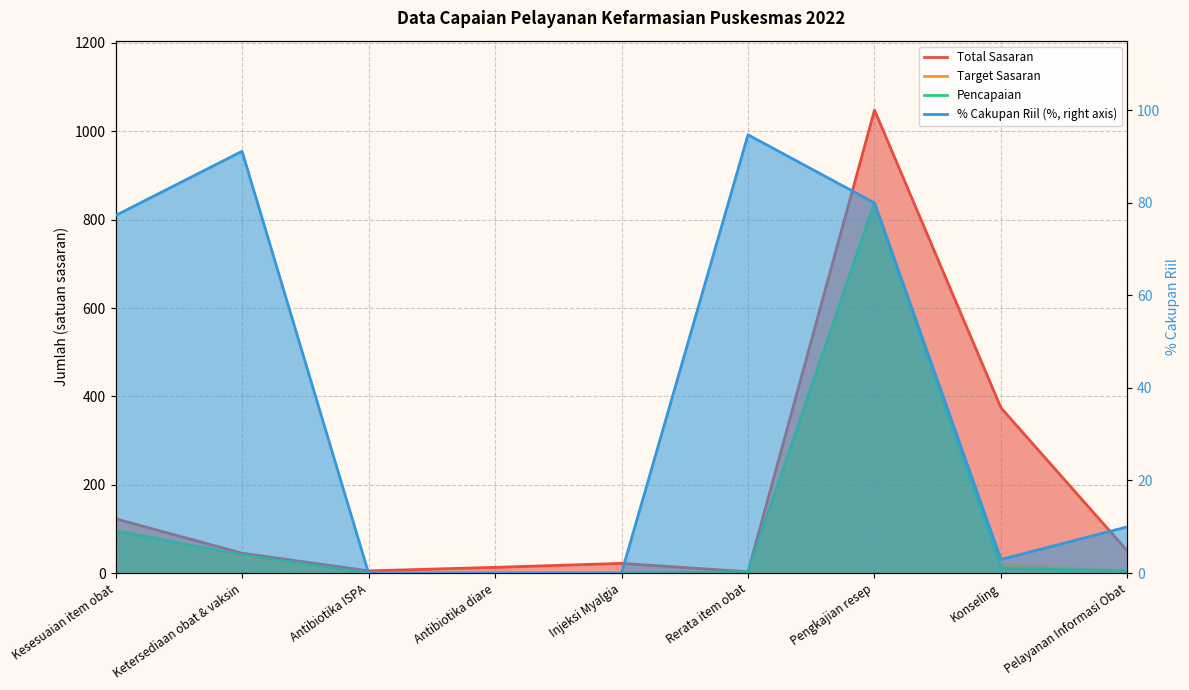

What is the spread (max minus min) of values at Konseling?

371.1